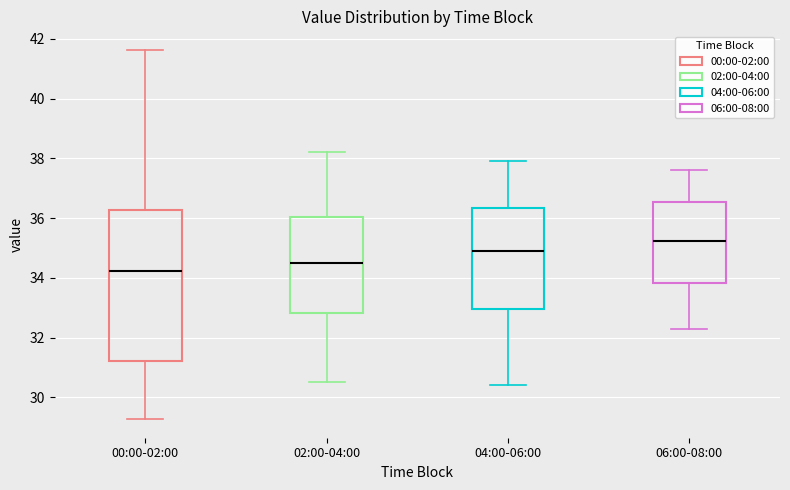

Reading left to right, transcribe this box plot: for each box, give where its median line is, the range the box spans, and where its two whiskers end, as read against the y-axis. The values are not printed on the chart, so give them approximately, as read against the axis.

00:00-02:00: median 34.2, box 31.2 to 36.2, whiskers 29.2 to 41.6
02:00-04:00: median 34.6, box 32.8 to 36.0, whiskers 30.6 to 38.2
04:00-06:00: median 35.0, box 33.0 to 36.4, whiskers 30.4 to 38.0
06:00-08:00: median 35.2, box 33.8 to 36.6, whiskers 32.4 to 37.6